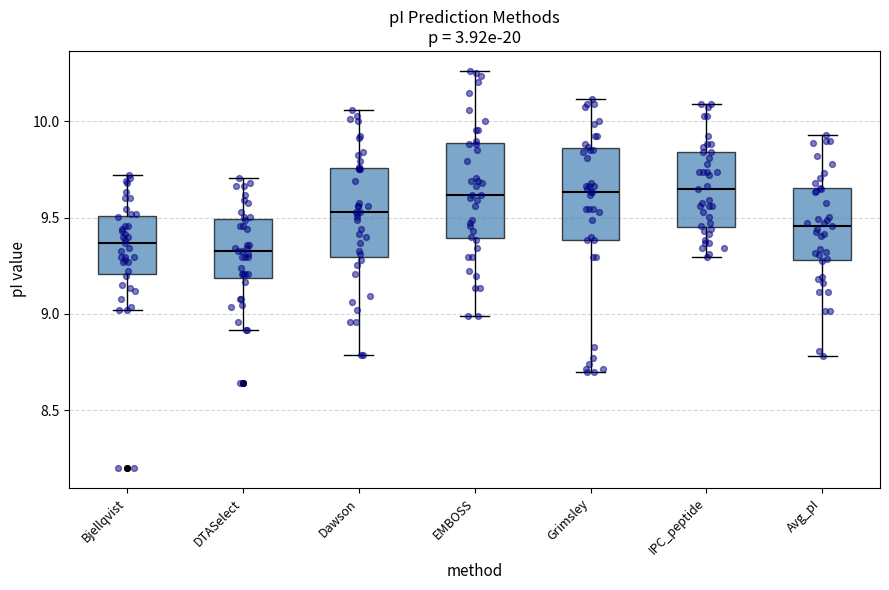

Where is the lower edge of the box for Bjellqvist on the y-axis? The values are not printed on the chart, so give them approximately, as read against the axis.

9.20